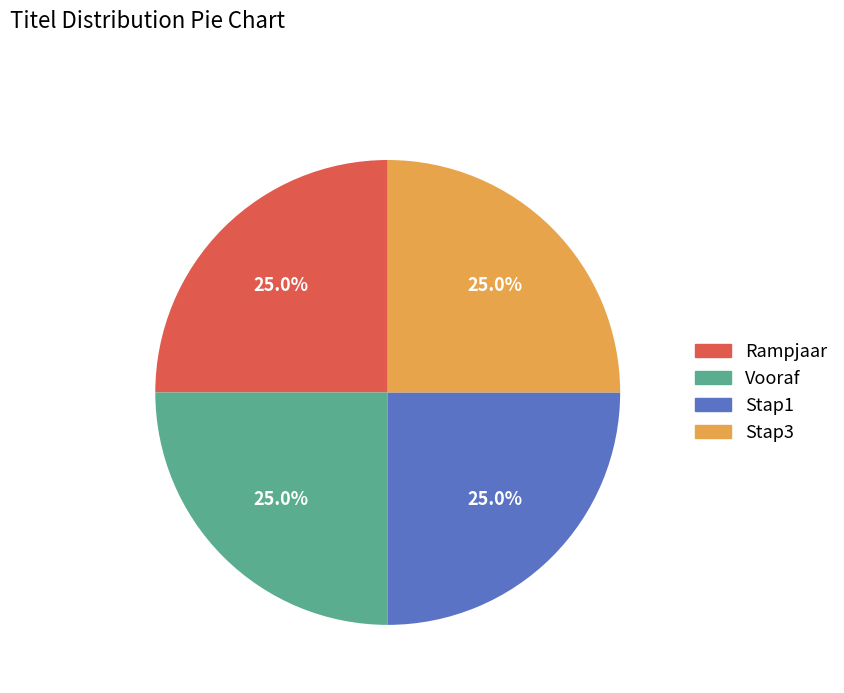

How much of the chart is everything except Stap1?

75.0%